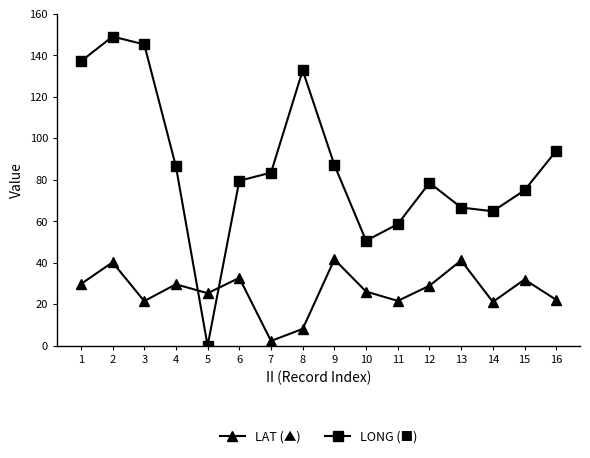

What is the total value across all series at 6?

112.2